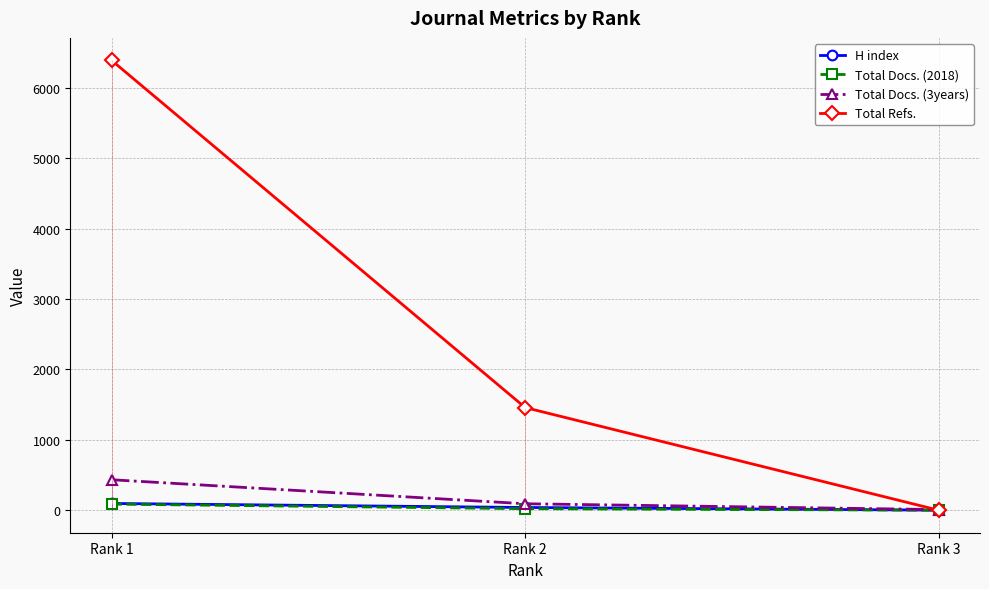

The value of H index at Rank 3 is 1. True or false?

True